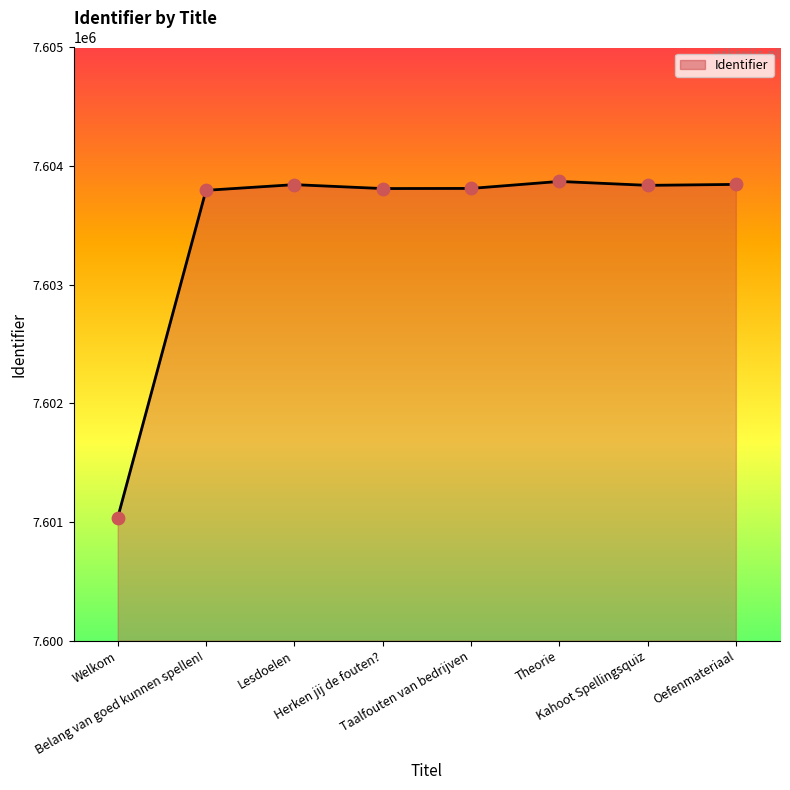

What is the change in value from Belang van goed kunnen spellen! to Oefenmateriaal?

+50